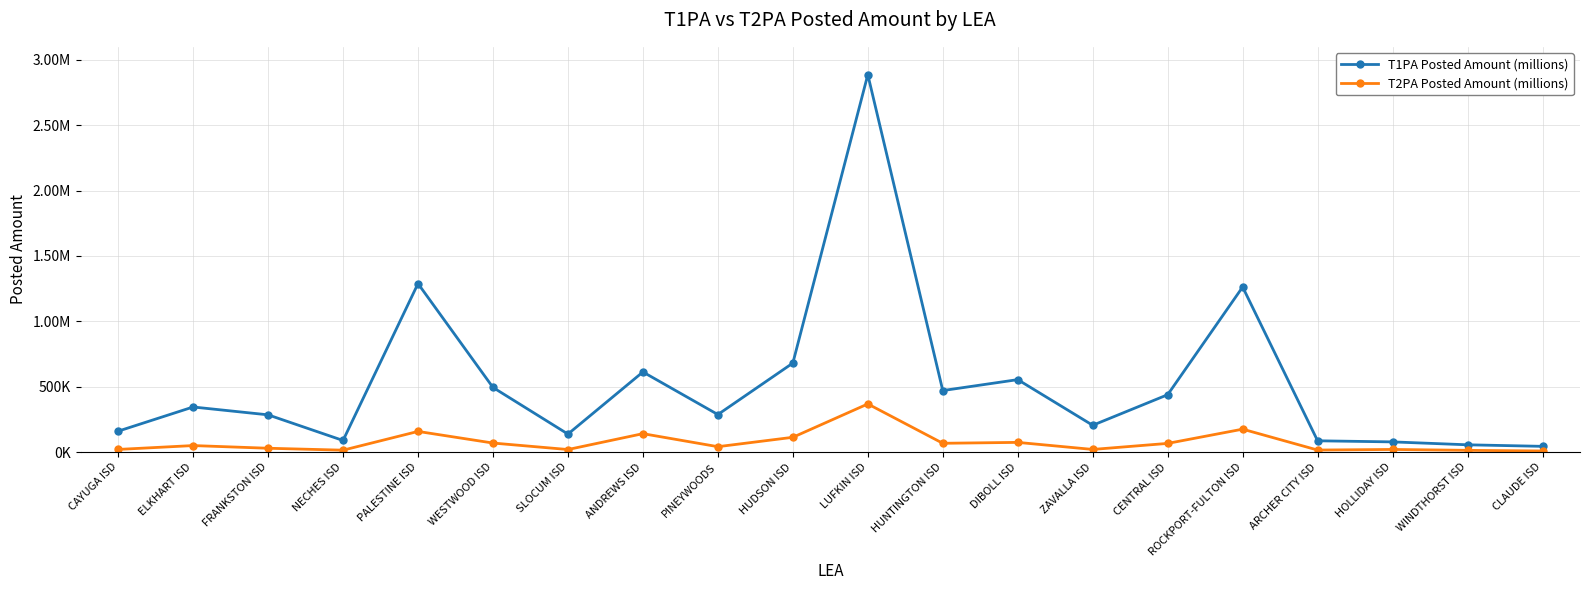

At which category does T1PA Posted Amount (millions) reach its first local valley?

NECHES ISD